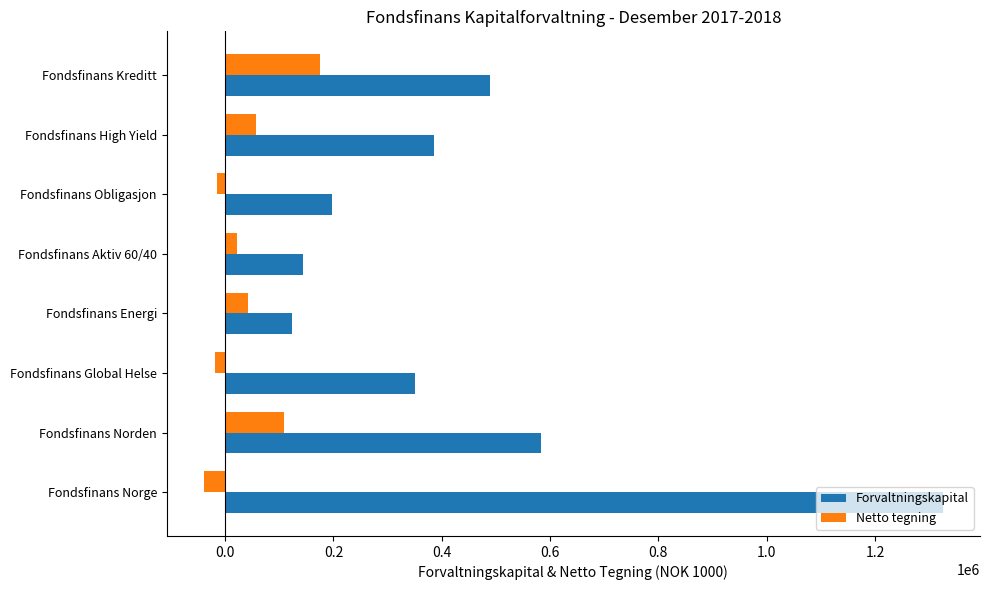

The value of Netto tegning at Fondsfinans Norge is -39811. True or false?

True